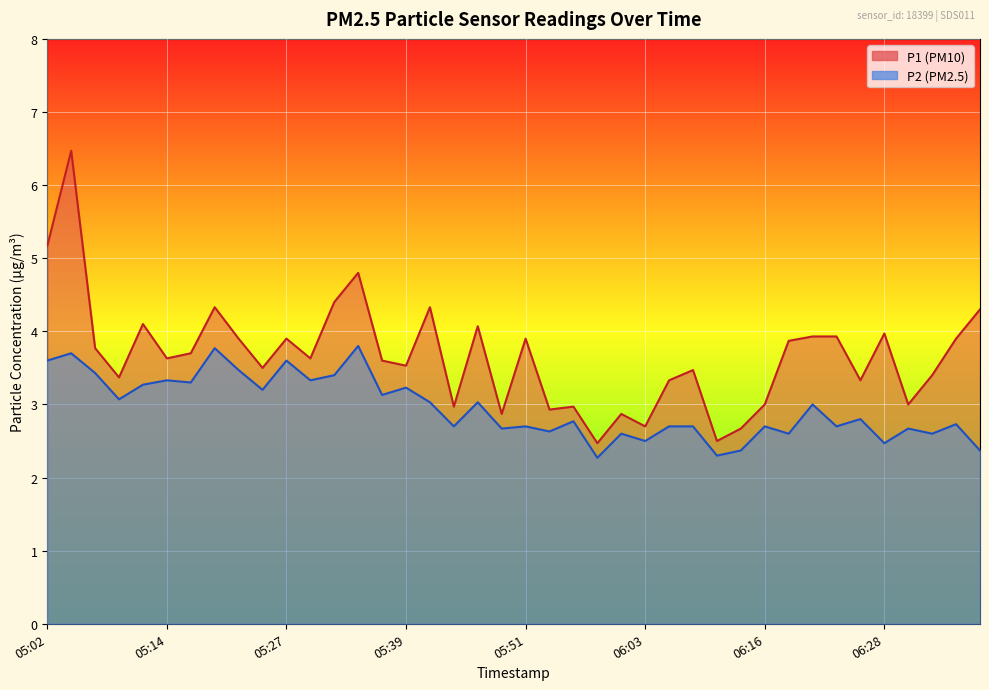

At which category does the chart reach its minimum across all series?

05:59